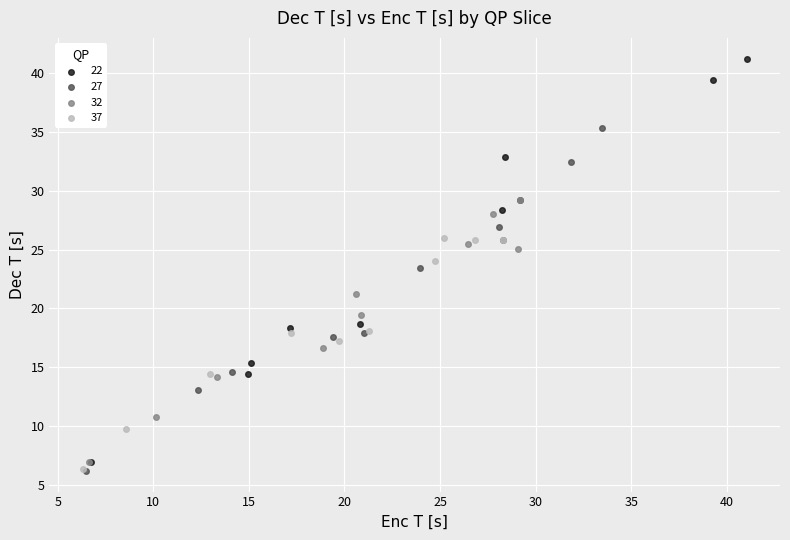

Which series contains the highest Y value?

22